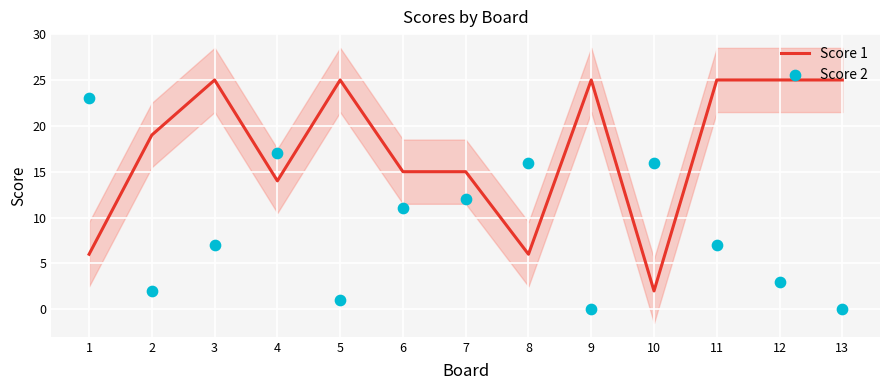

Which series reaches the maximum Y coordinate?

Score 1